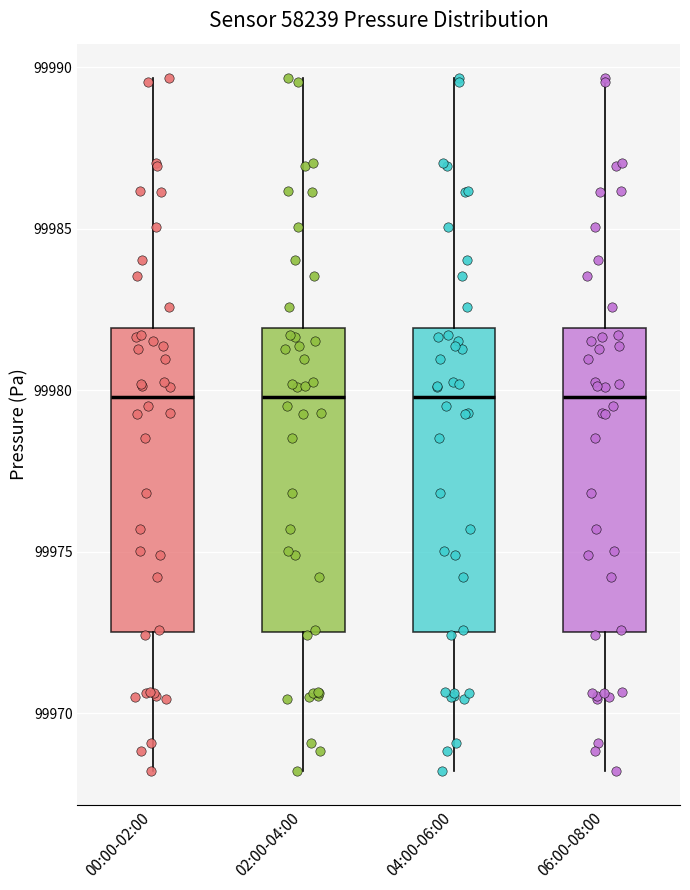

Where is the lower edge of the box for 00:00-02:00 on the y-axis? The values are not printed on the chart, so give them approximately, as read against the axis.

99972.5